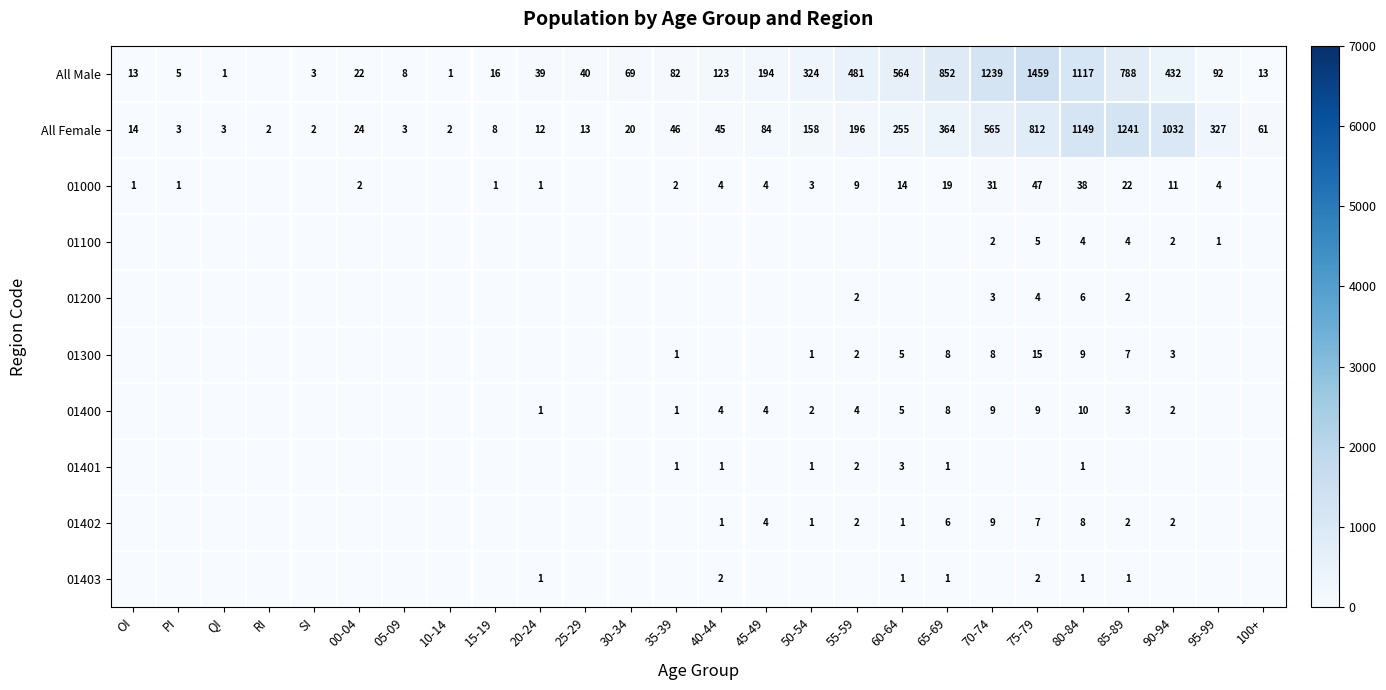

What is the sum of the All Female values at SI and 40-44?

47